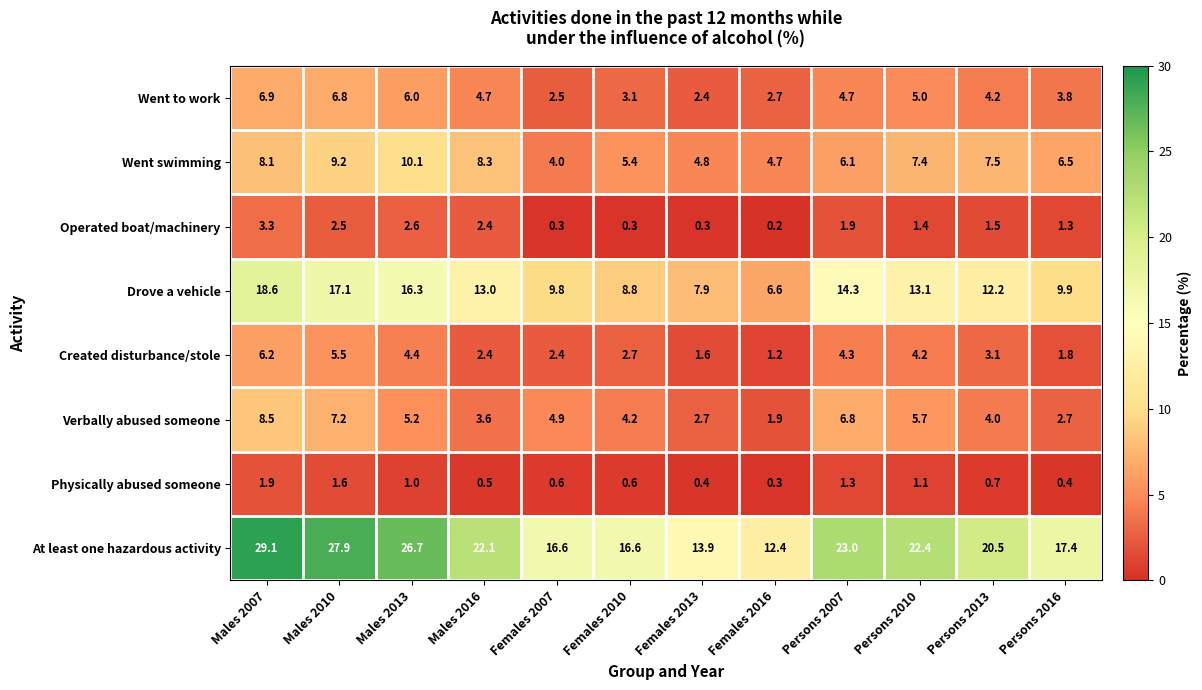

True or false: At least one hazardous activity has a value of 26.7 at Males 2013.

True